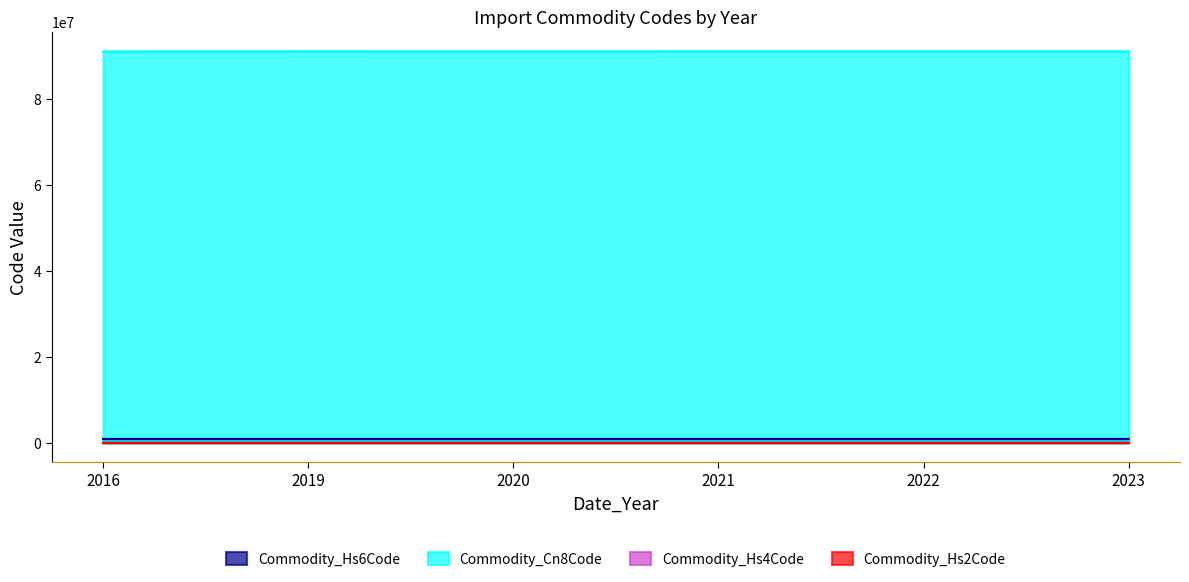

What is the spread (max minus min) of values at 2021?

91138909